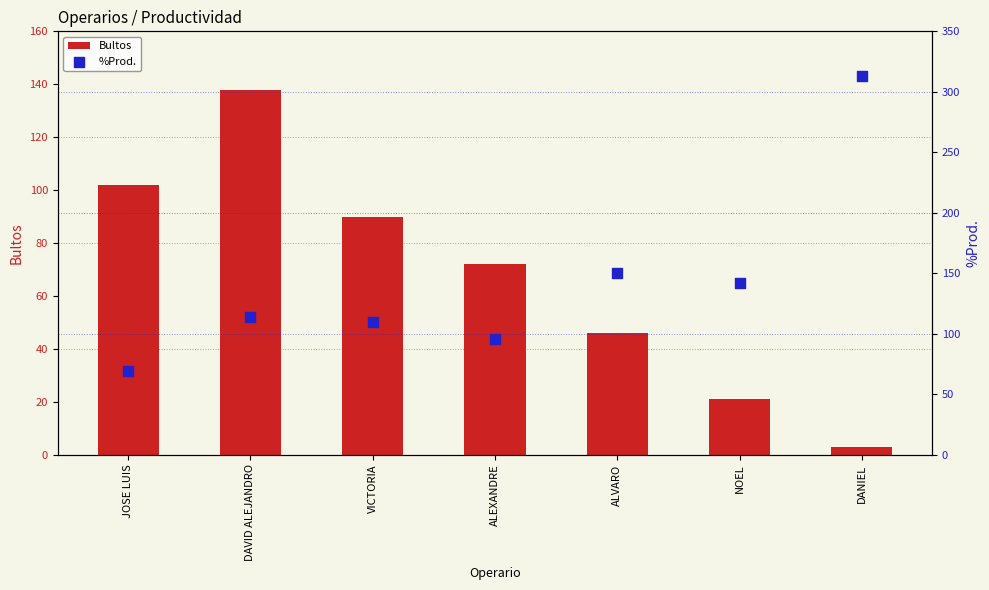

Which series reaches the maximum Y coordinate?

%Prod.